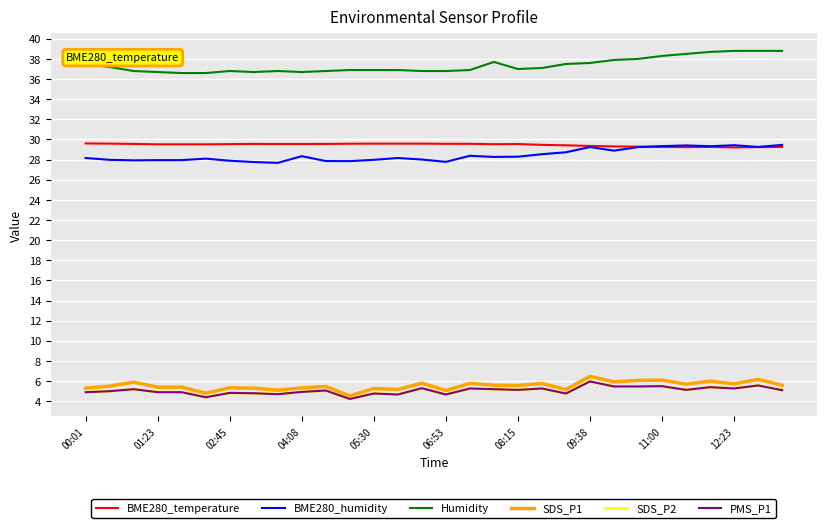

Is this an area chart (filled region under the line)?

No